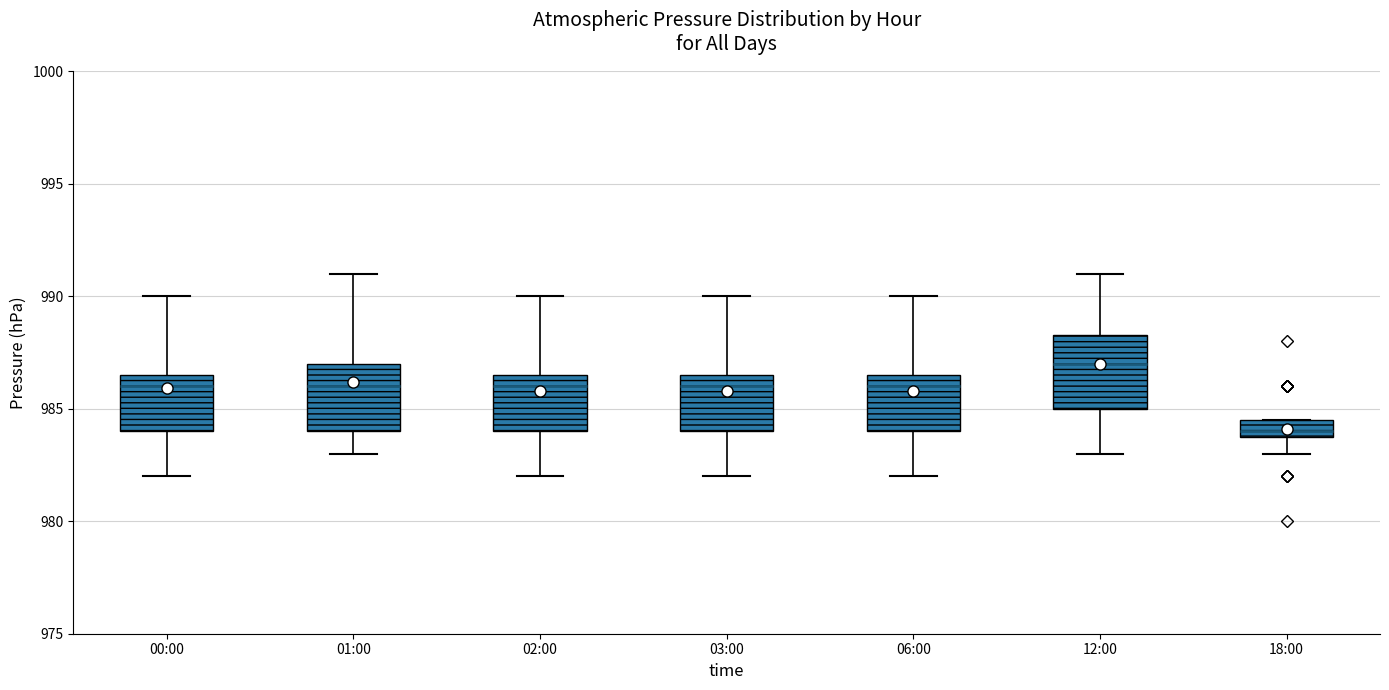

Which box's median line is the lowest?

18:00